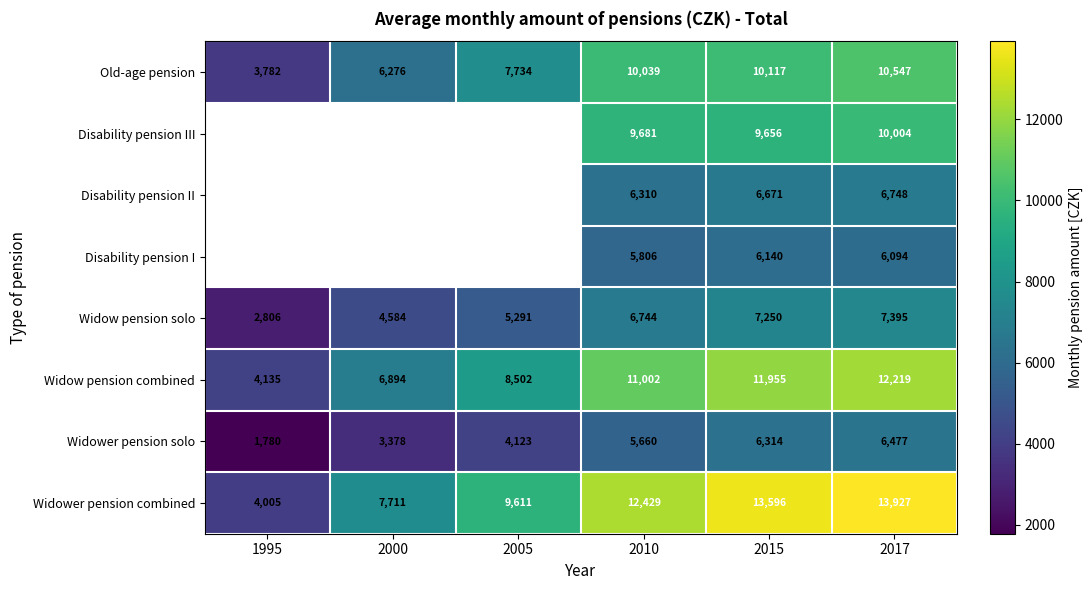

List the labels in order of Widower pension combined value, smallest first.

1995, 2000, 2005, 2010, 2015, 2017